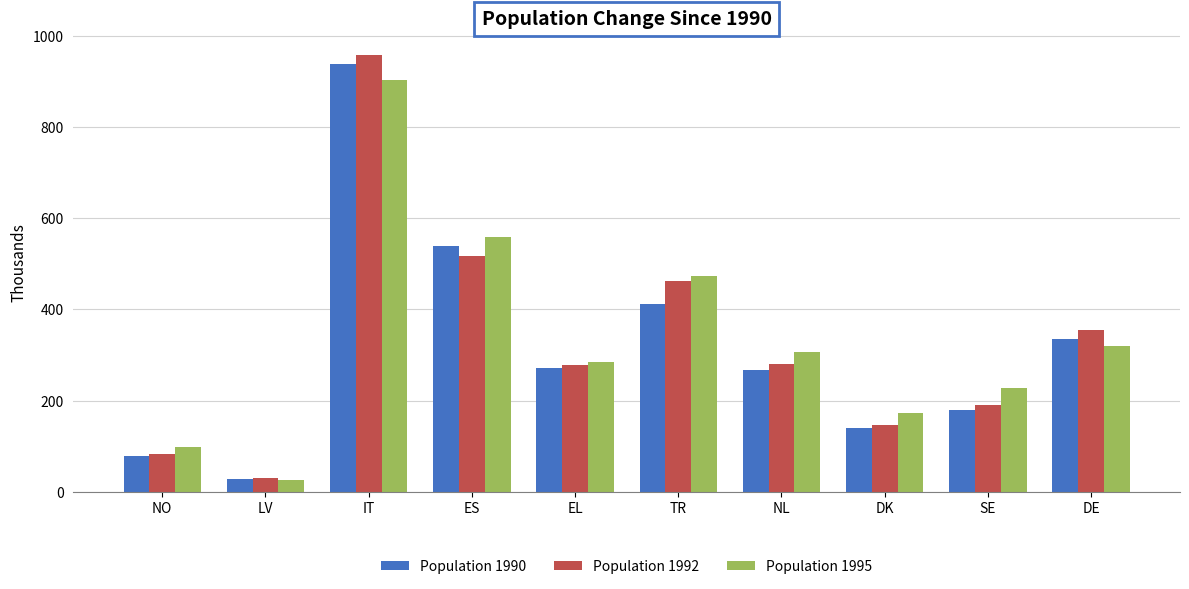

What are all the series names shown in the legend?

Population 1990, Population 1992, Population 1995